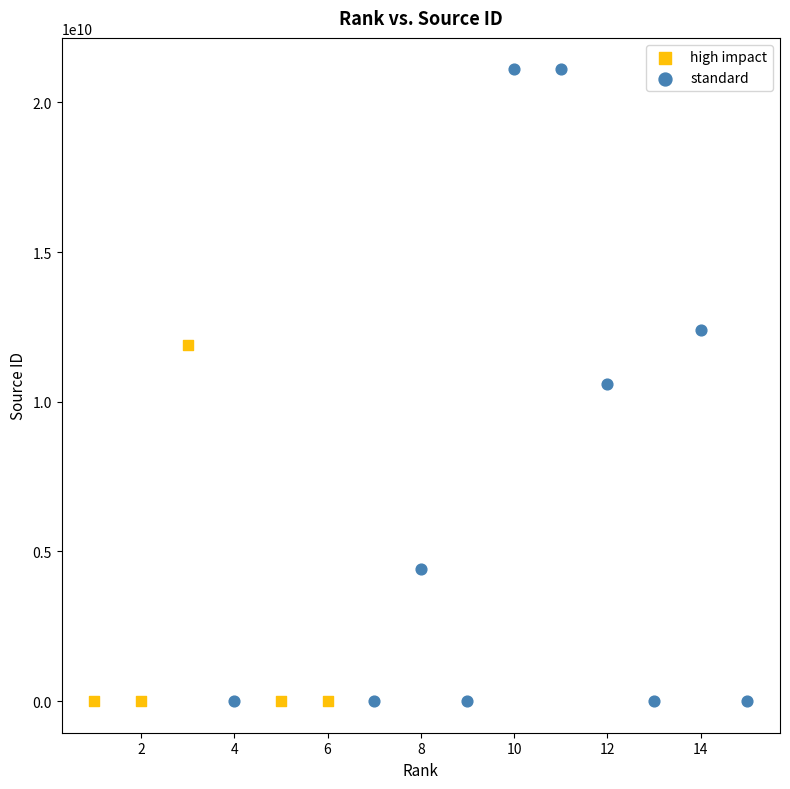

Which series reaches the maximum Y coordinate?

standard